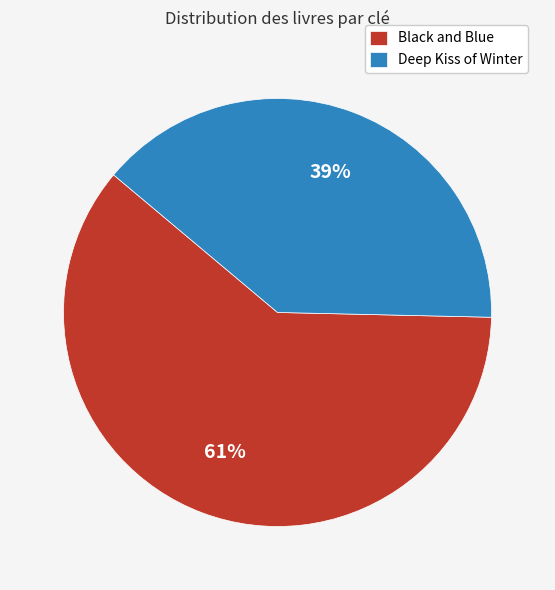

Does Black and Blue account for over 50% of the chart?

Yes